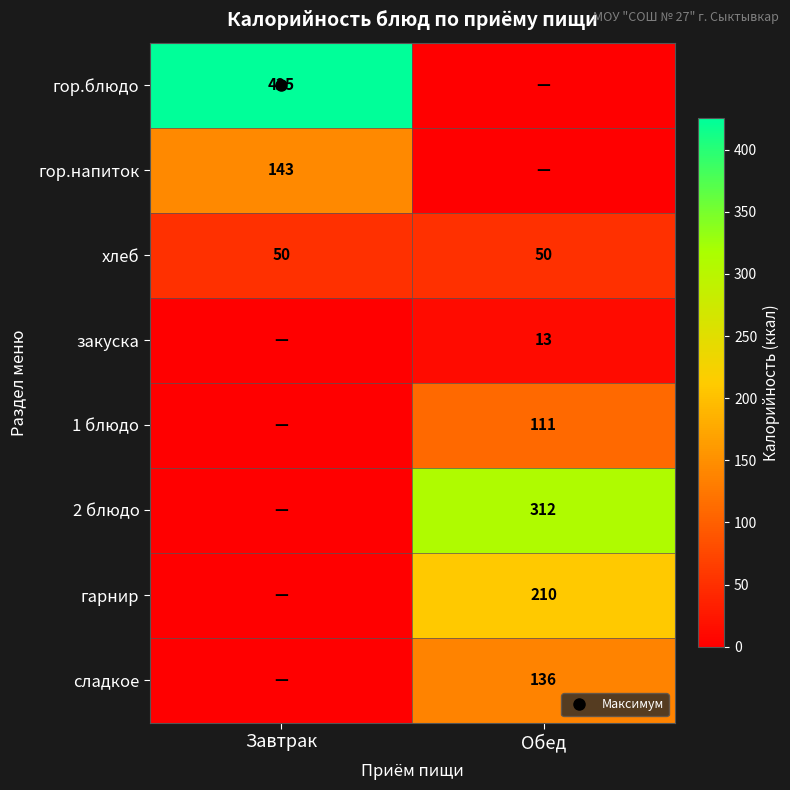

Which label corresponds to the largest value in the chart?

Завтрак